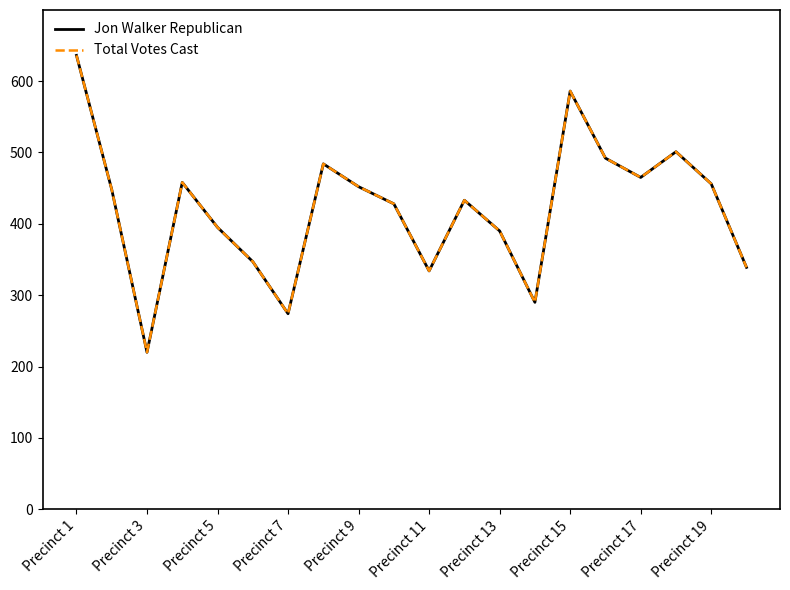

Does the chart display data point markers on the line(s)?

No